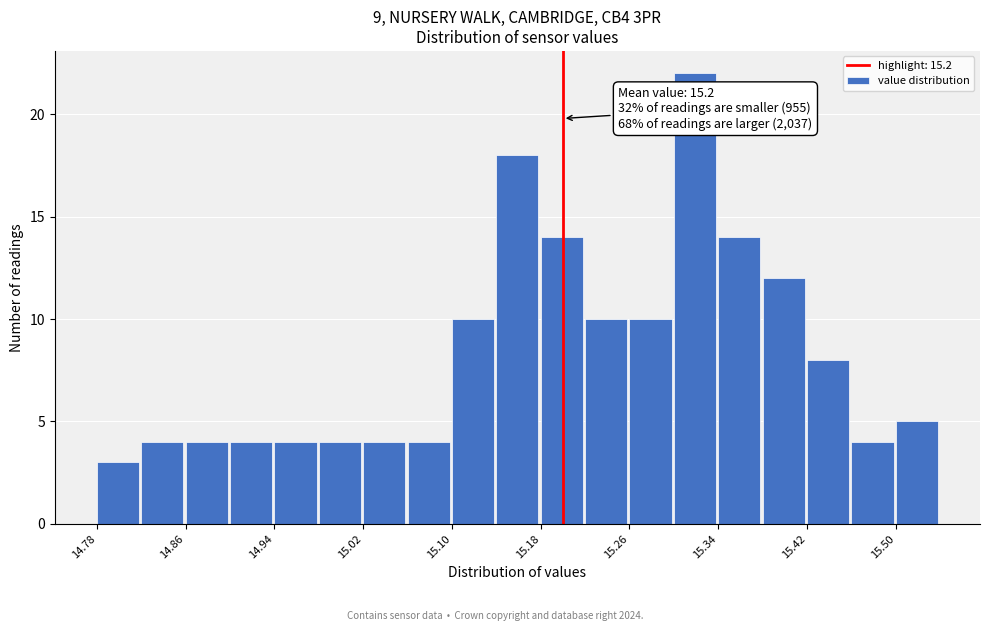

Which range on the x-axis has the tallest bar?

15.30 to 15.34